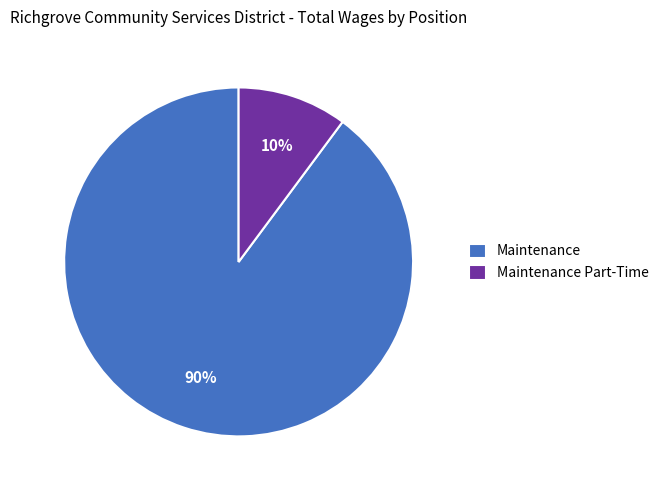

To the nearest percent, what is the difference between the largest and smallest slice percentages?

80%